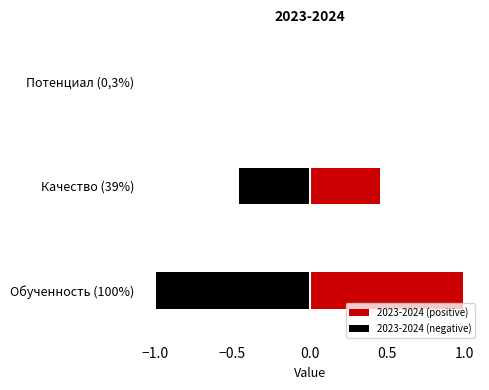

List the labels in order of value, smallest first.

Потенциал (0,3%), Качество (39%), Обученность (100%)